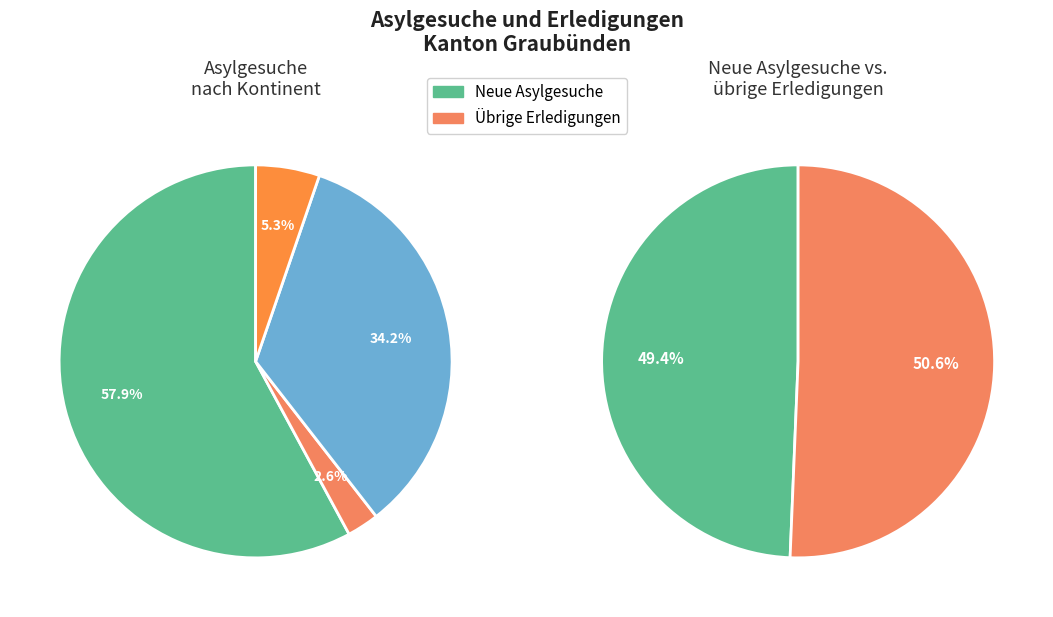

Is there a majority slice in this chart?

Yes